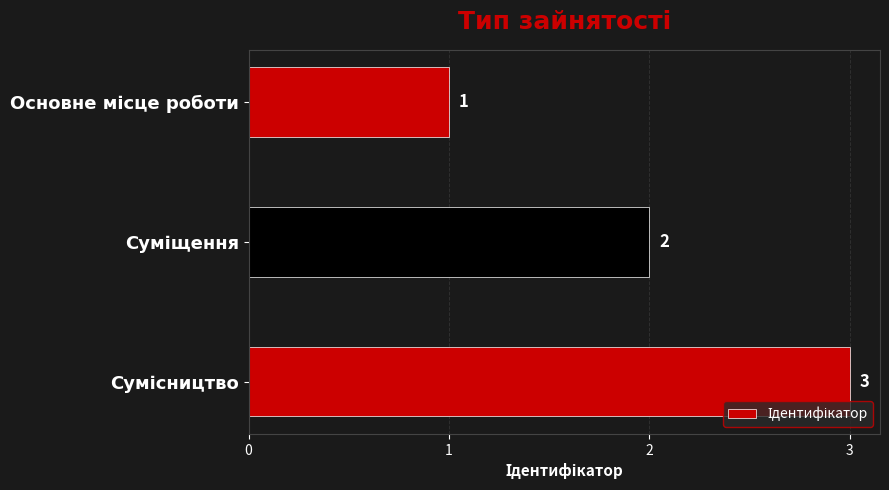

What is the value of the 3rd bar from the top?

3